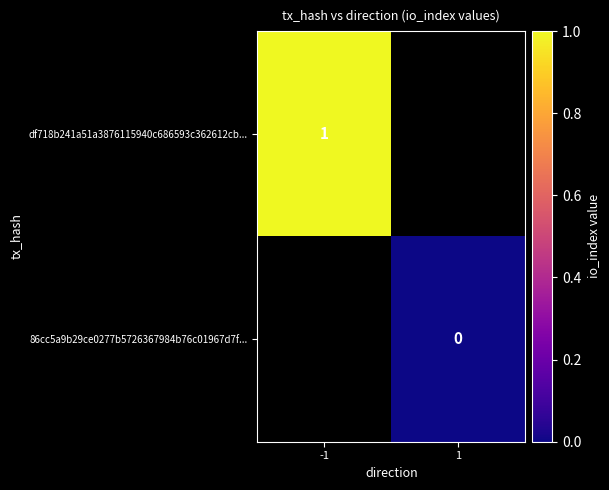

Which has a higher value, 1 or -1?

-1